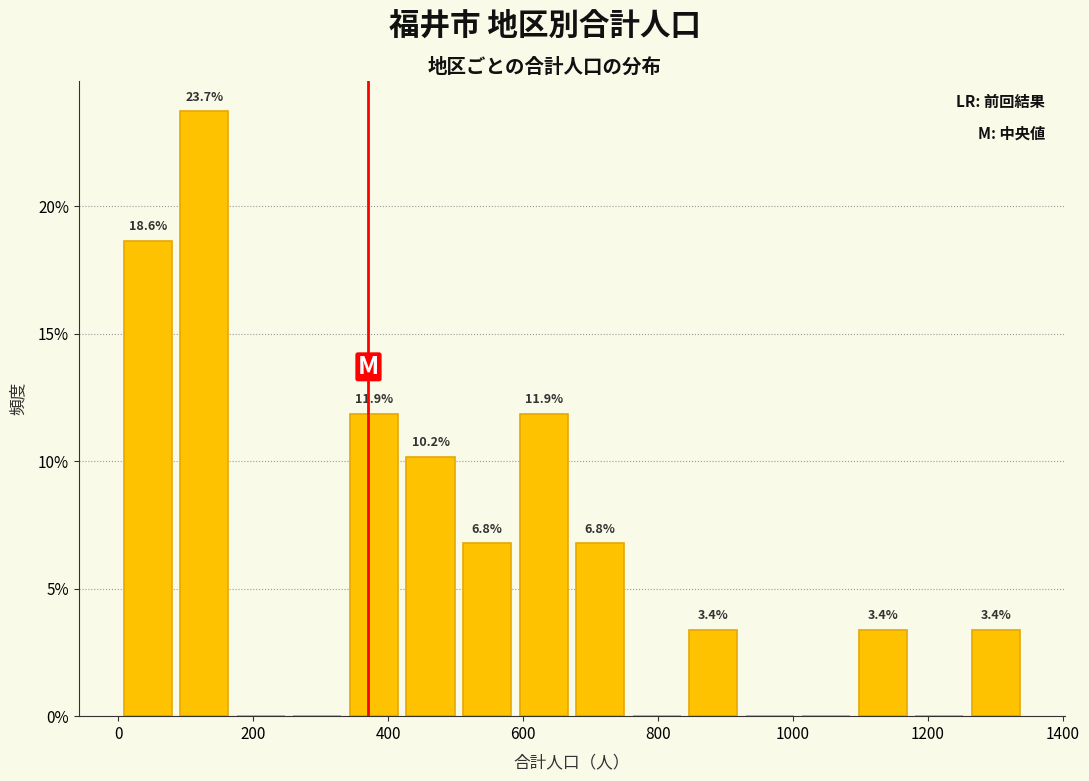

Which range on the x-axis has the tallest bar?

80 to 160